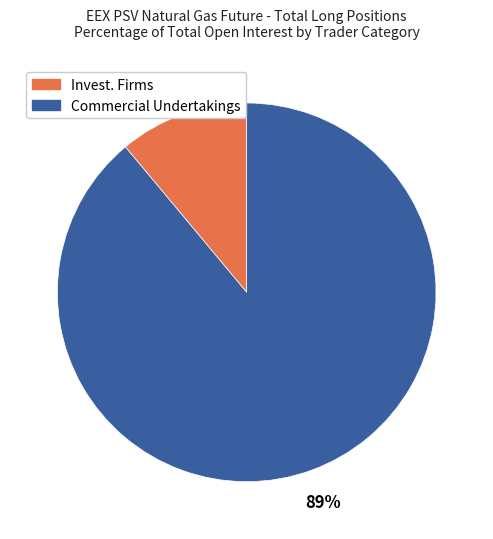

Is there any slice that represents more than half of the pie?

Yes